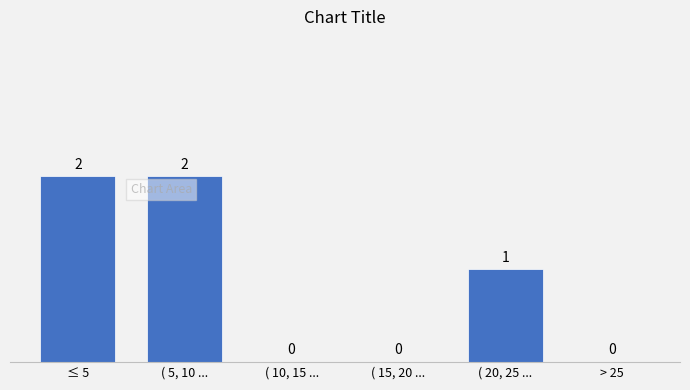

Reading left to right, what are all the values shown in this chart?

≤ 5=2	( 5, 10 ...=2	( 10, 15 ...=0	( 15, 20 ...=0	( 20, 25 ...=1	> 25=0